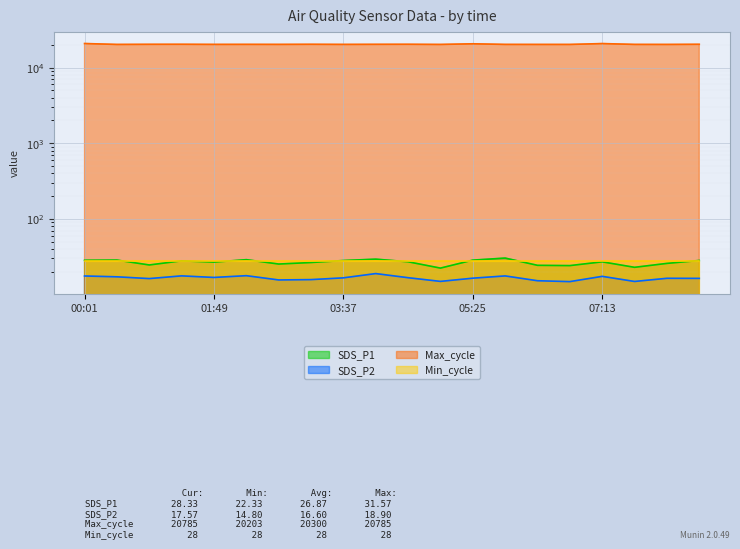

What is the difference between the highest and lowest values at 00:28?

20188.9